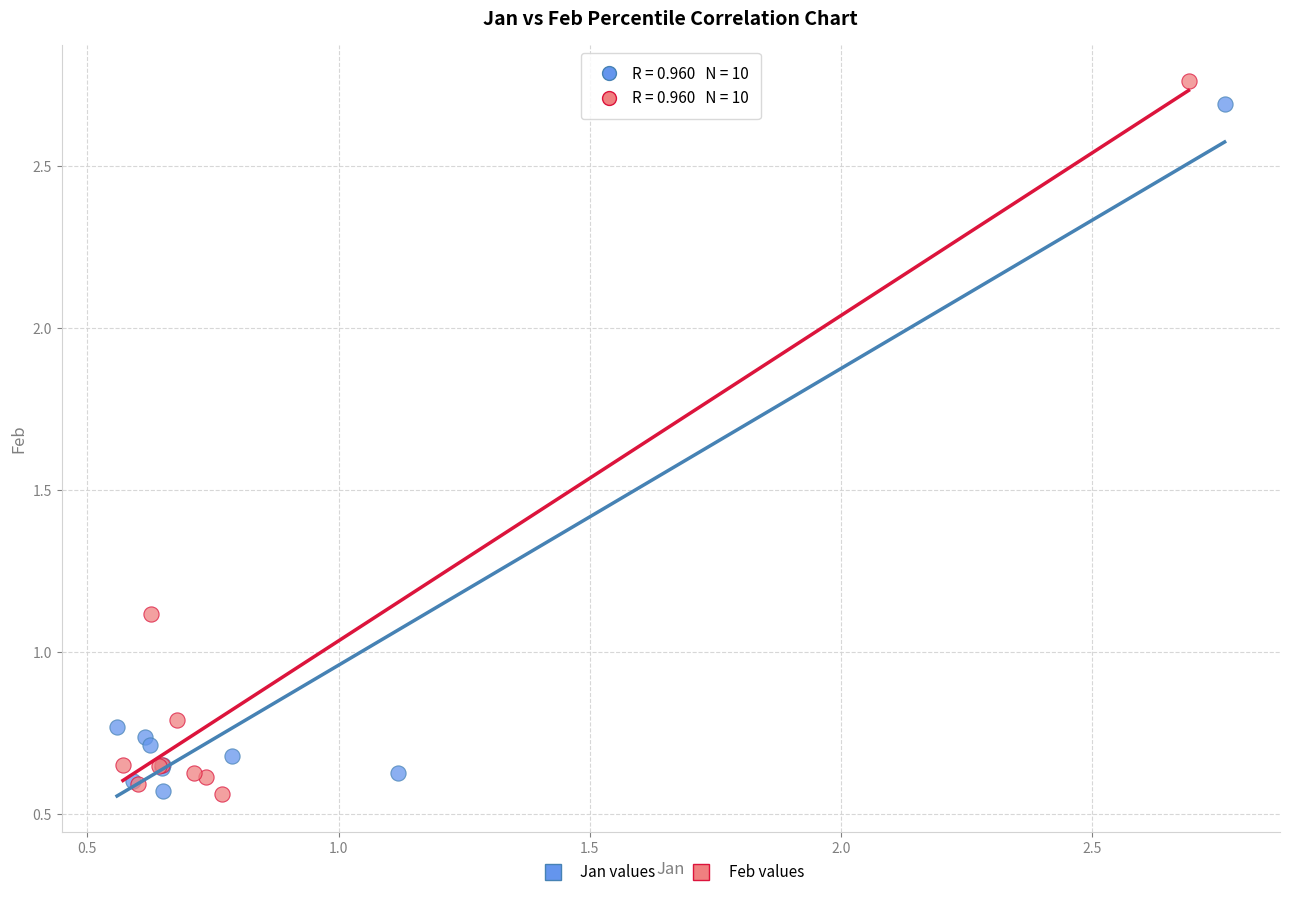

What are all the series names shown in the legend?

Jan values, Feb values